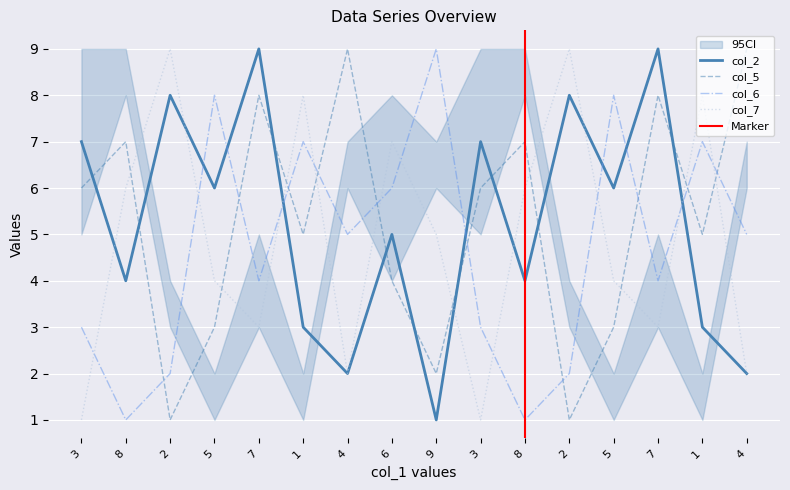

At which label does col_7 first exceed 5?

8